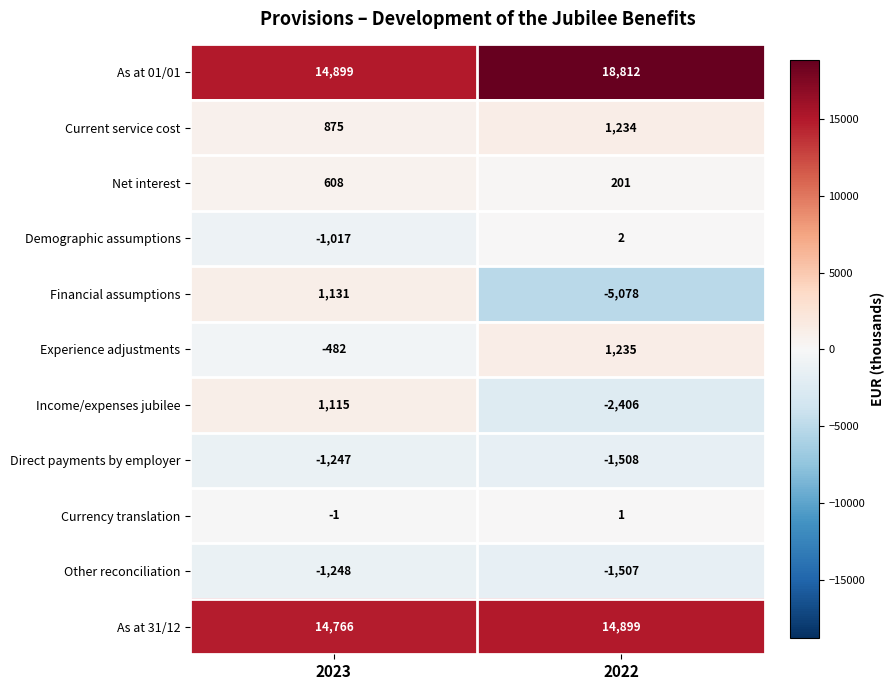

How many data points does each series have?

2